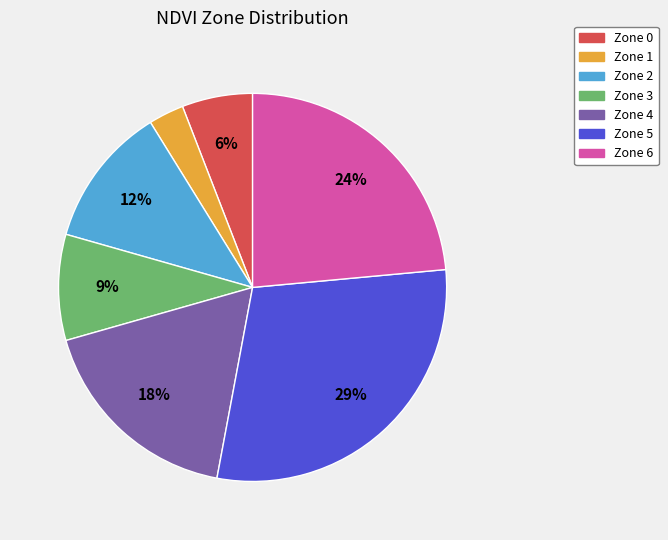

Combined, do Zone 6 and Zone 1 account for over 50%?

No